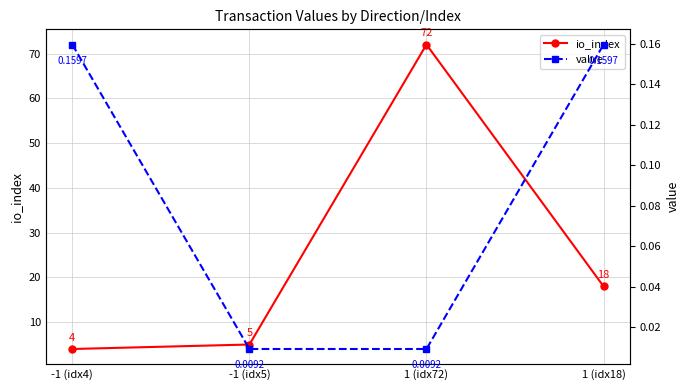

Which has a higher value, 1 (idx72) or -1 (idx5)?

1 (idx72)